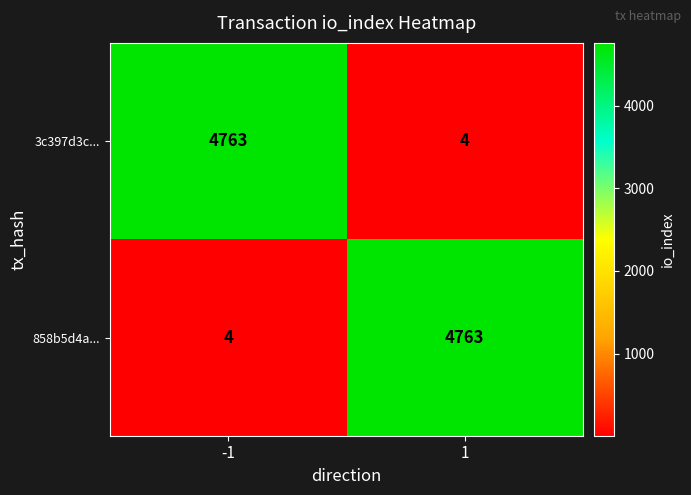

Count the number of data series in this chart.

2